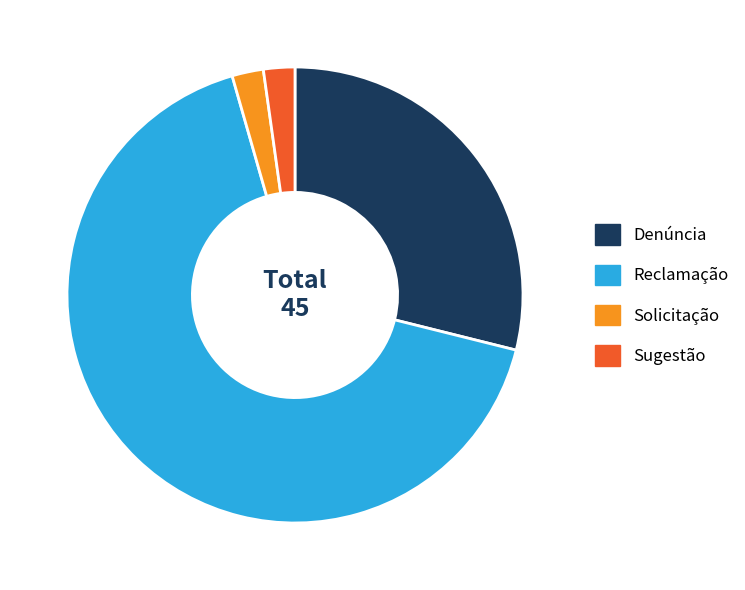

How many slices are in this pie chart?

4